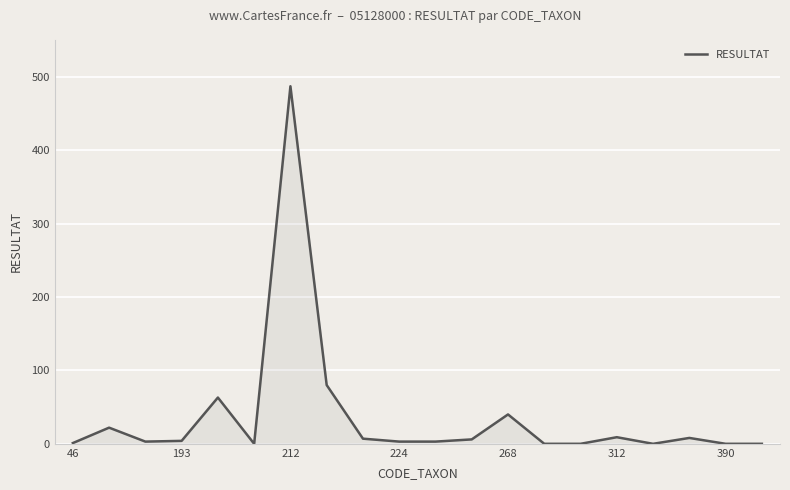

Is it true that the value at 212 is 639?

False